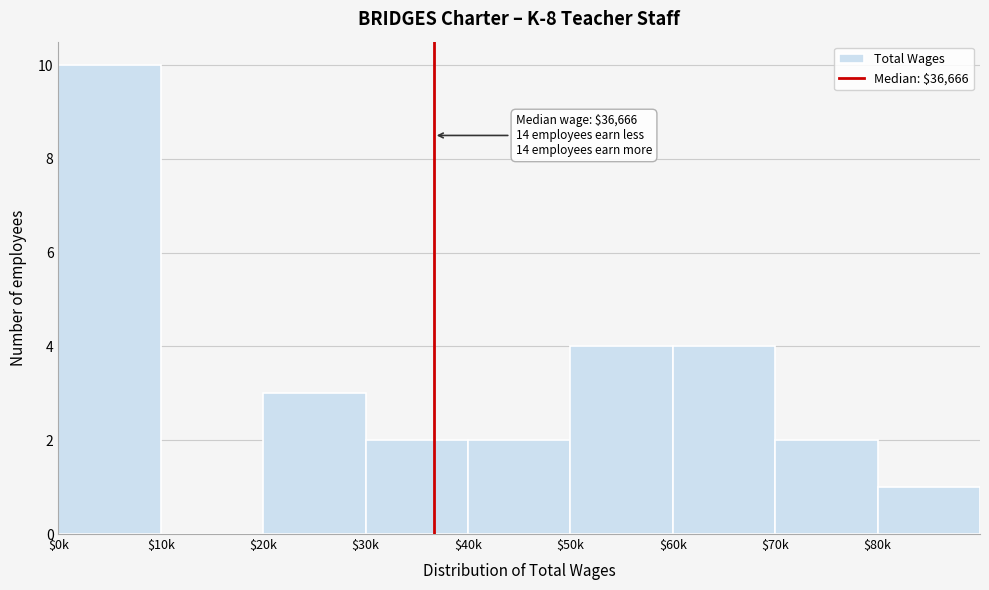

What is the sum of all values?

28